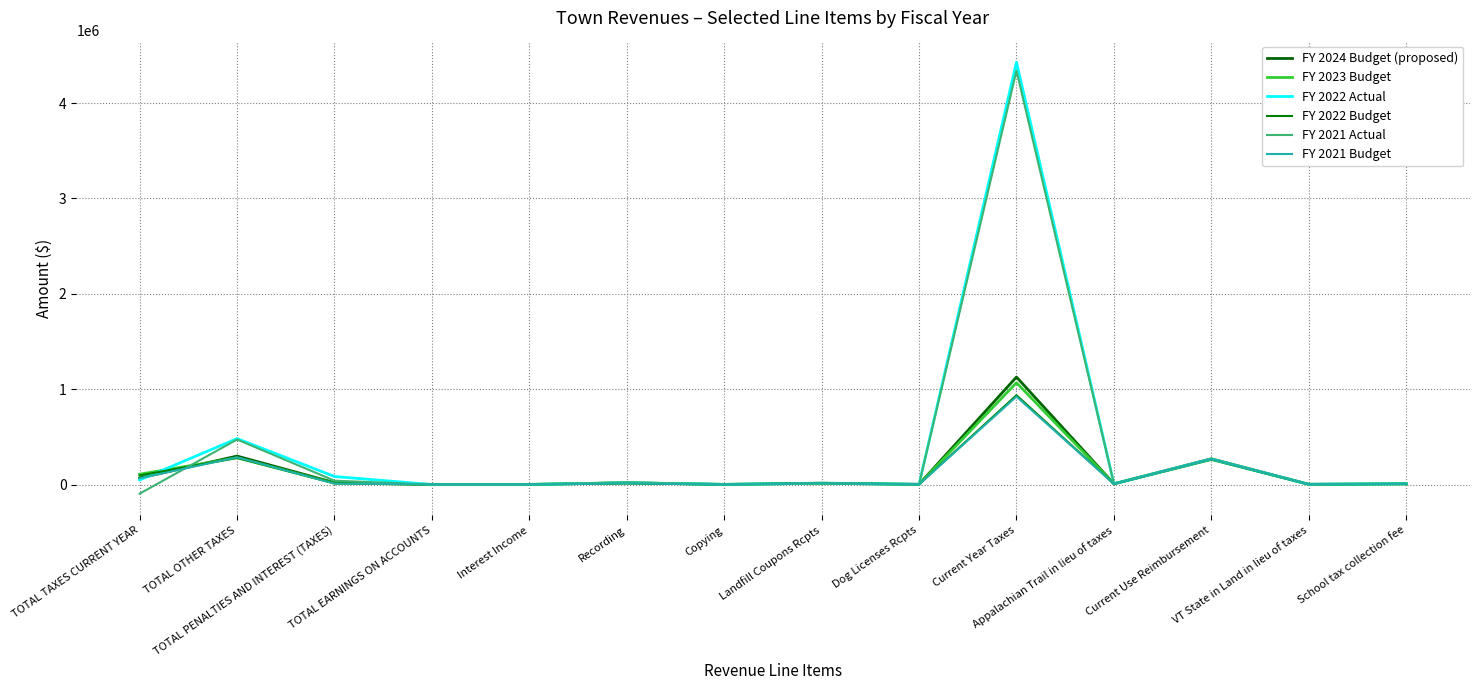

Count the number of categories in the chart.

14